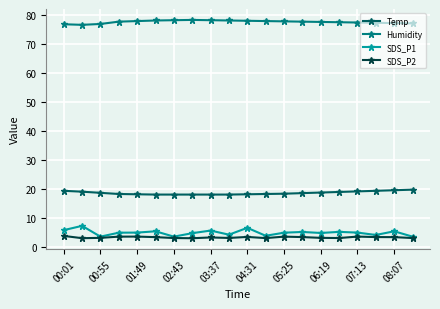

What is the minimum value for Temp?

18.0